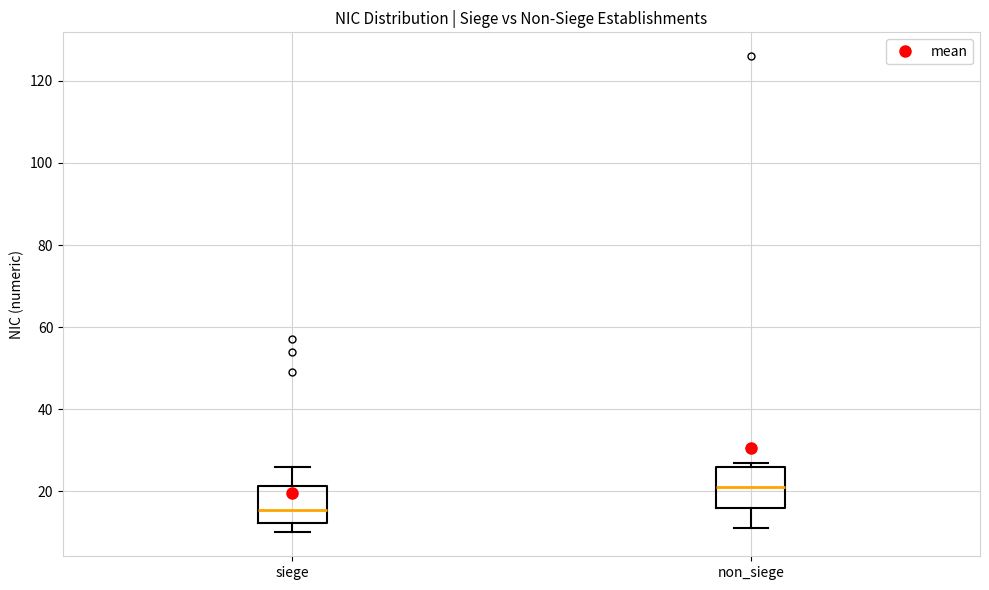

Reading left to right, read every box against the y-axis: the position of its median line, the range the box covers, and the ends of its whiskers. The values are not printed on the chart, so give them approximately, as read against the axis.

siege: median 16, box 12 to 22, whiskers 10 to 26
non_siege: median 22, box 16 to 26, whiskers 12 to 28